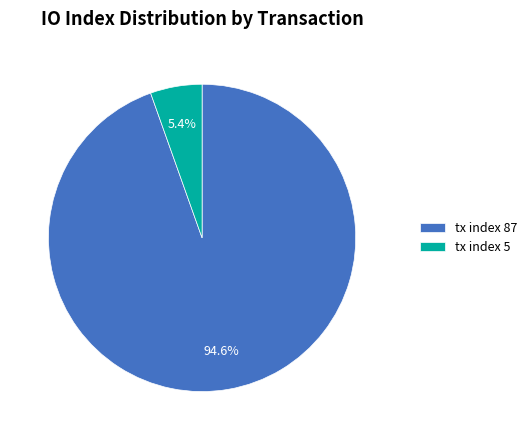

Does tx index 87 account for over 50% of the chart?

Yes